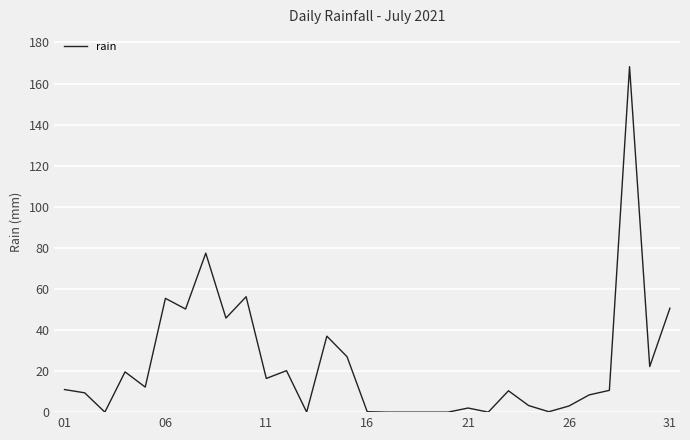

What is the maximum value shown in the chart?

168.2